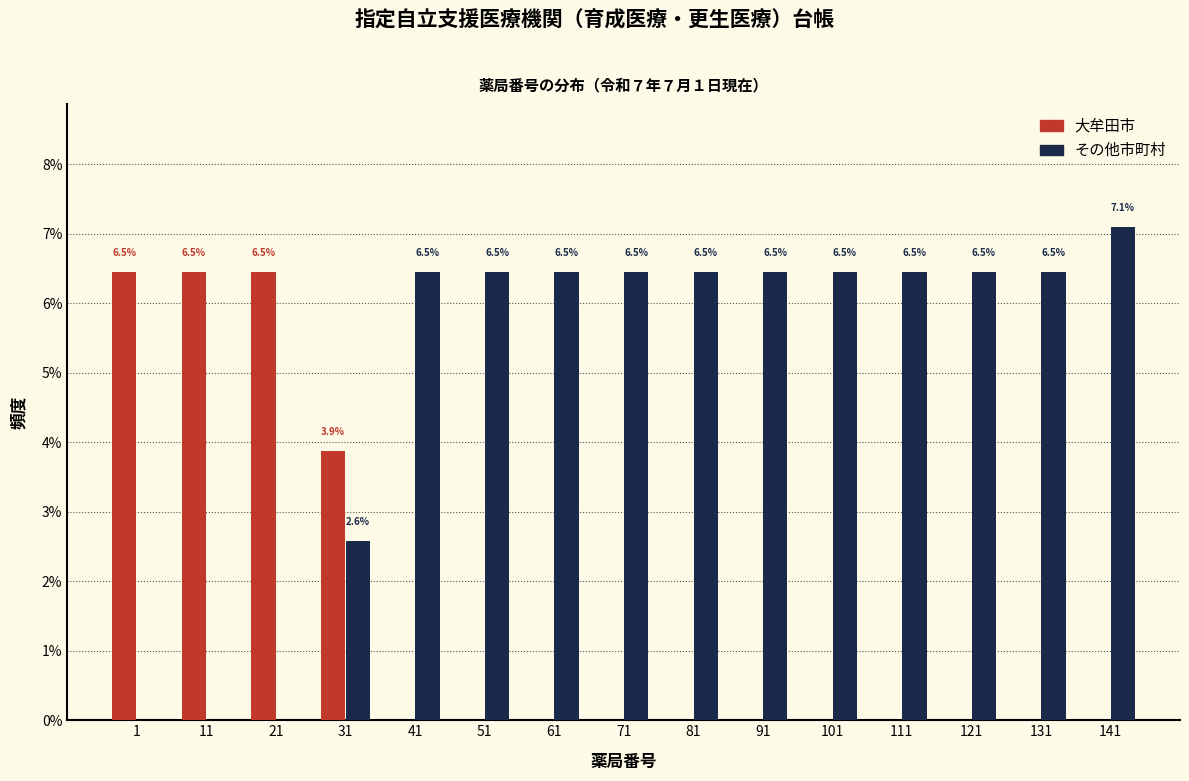

Reading left to right, transcribe all the data shown in this chart.

大牟田市: 1=6.5	11=6.5	21=6.5	31=3.9	41=0.0	51=0.0	61=0.0	71=0.0	81=0.0	91=0.0	101=0.0	111=0.0	121=0.0	131=0.0	141=0.0
その他市町村: 1=0.0	11=0.0	21=0.0	31=2.6	41=6.5	51=6.5	61=6.5	71=6.5	81=6.5	91=6.5	101=6.5	111=6.5	121=6.5	131=6.5	141=7.1